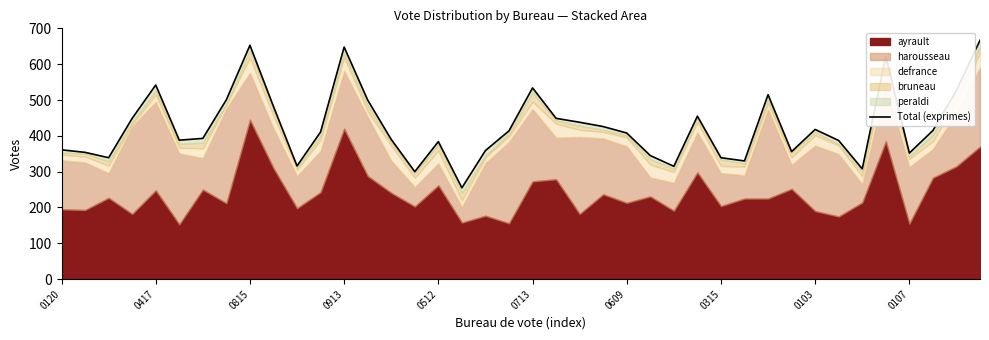

Where is the data nearest to the value 461?

27